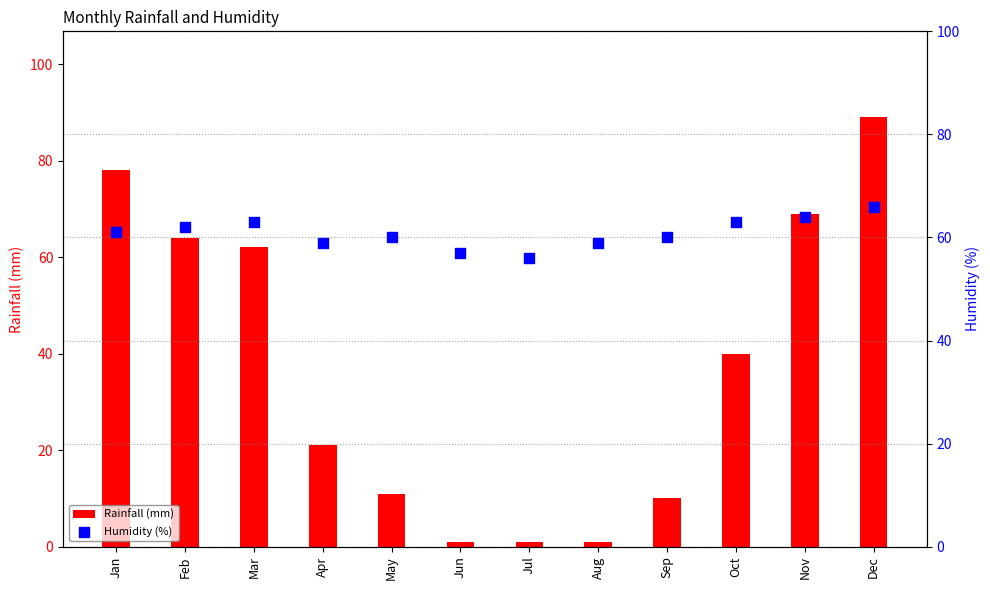

Which series has the largest total across all categories?

Humidity (%)